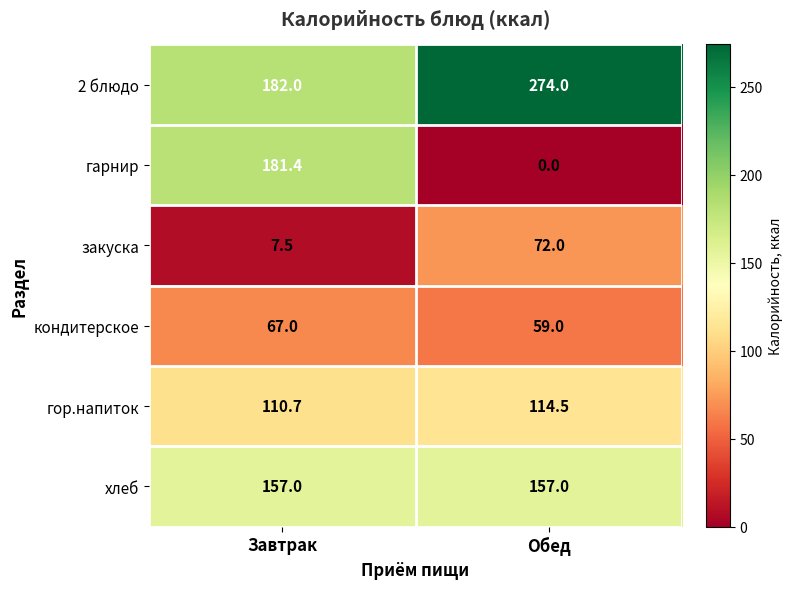

Is it true that хлеб equals 157.0 at Завтрак?

True